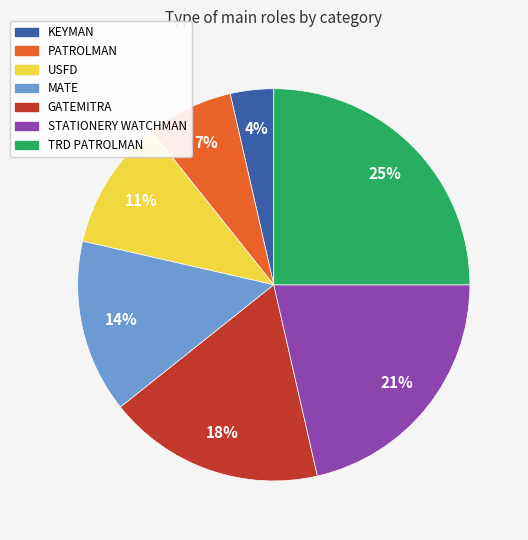

Do PATROLMAN and MATE together represent more than half of the pie?

No